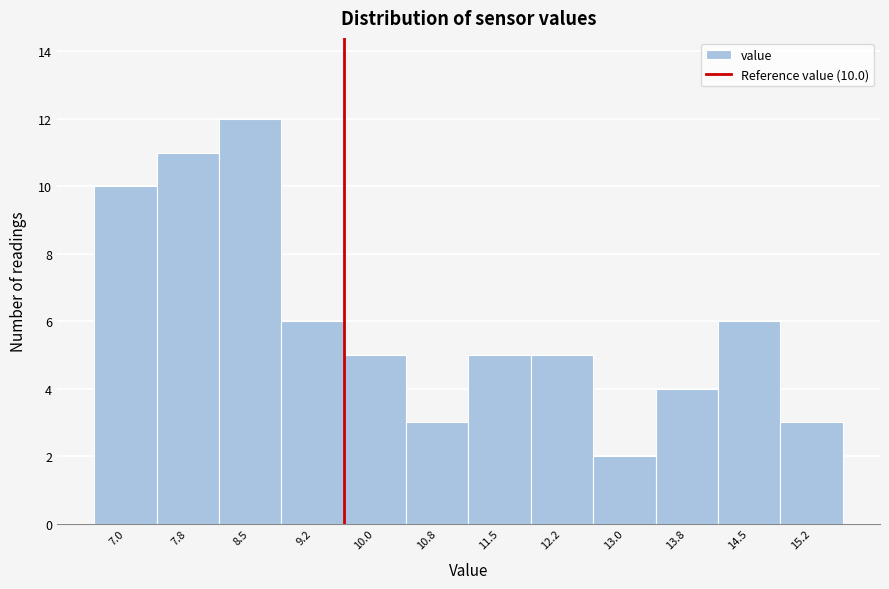

Reading left to right, transcribe all the data shown in this chart.

7.0=10	7.8=11	8.5=12	9.2=6	10.0=5	10.8=3	11.5=5	12.2=5	13.0=2	13.8=4	14.5=6	15.2=3